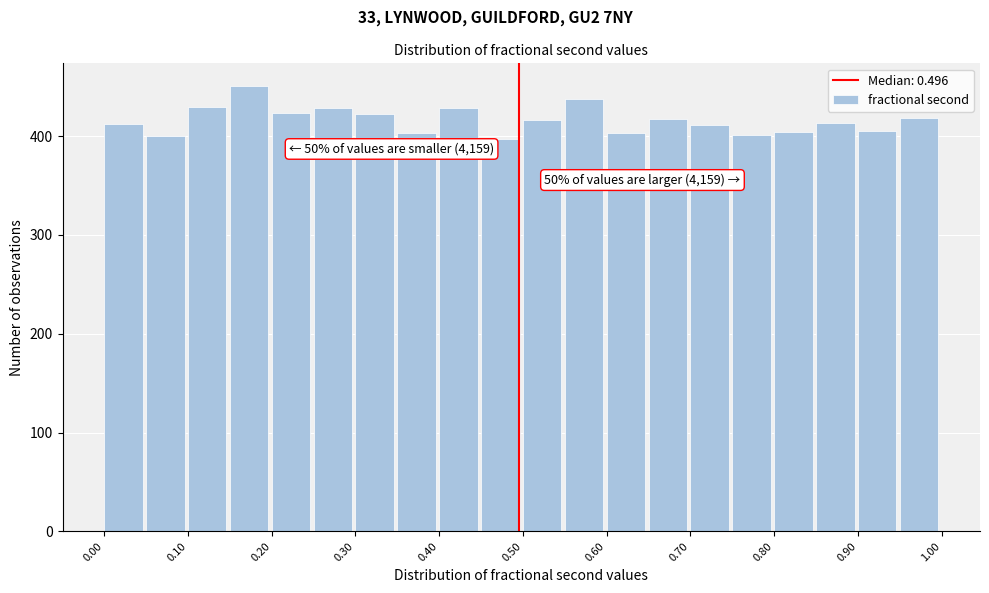

Over which range of the x-axis is the bar tallest?

0.15 to 0.20